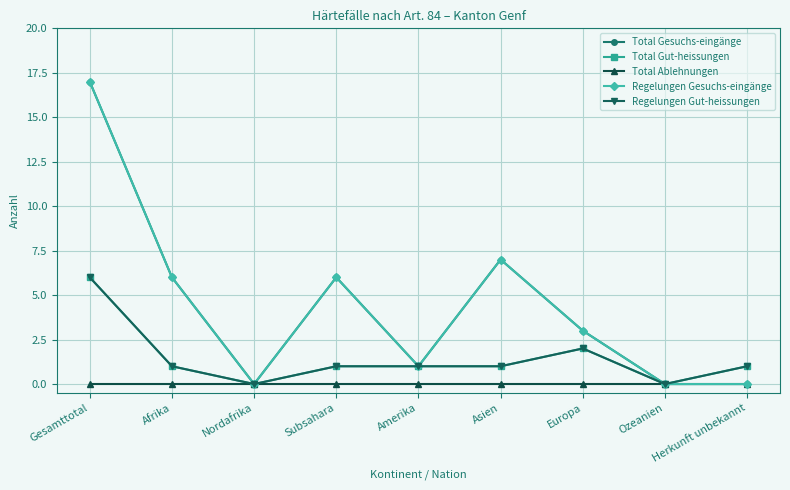

Reading right to left, list all the values displayed in this chart.

Total Gesuchs-eingänge: 0	0	3	7	1	6	0	6	17
Total Gut-heissungen: 1	0	2	1	1	1	0	1	6
Total Ablehnungen: 0	0	0	0	0	0	0	0	0
Regelungen Gesuchs-eingänge: 0	0	3	7	1	6	0	6	17
Regelungen Gut-heissungen: 1	0	2	1	1	1	0	1	6